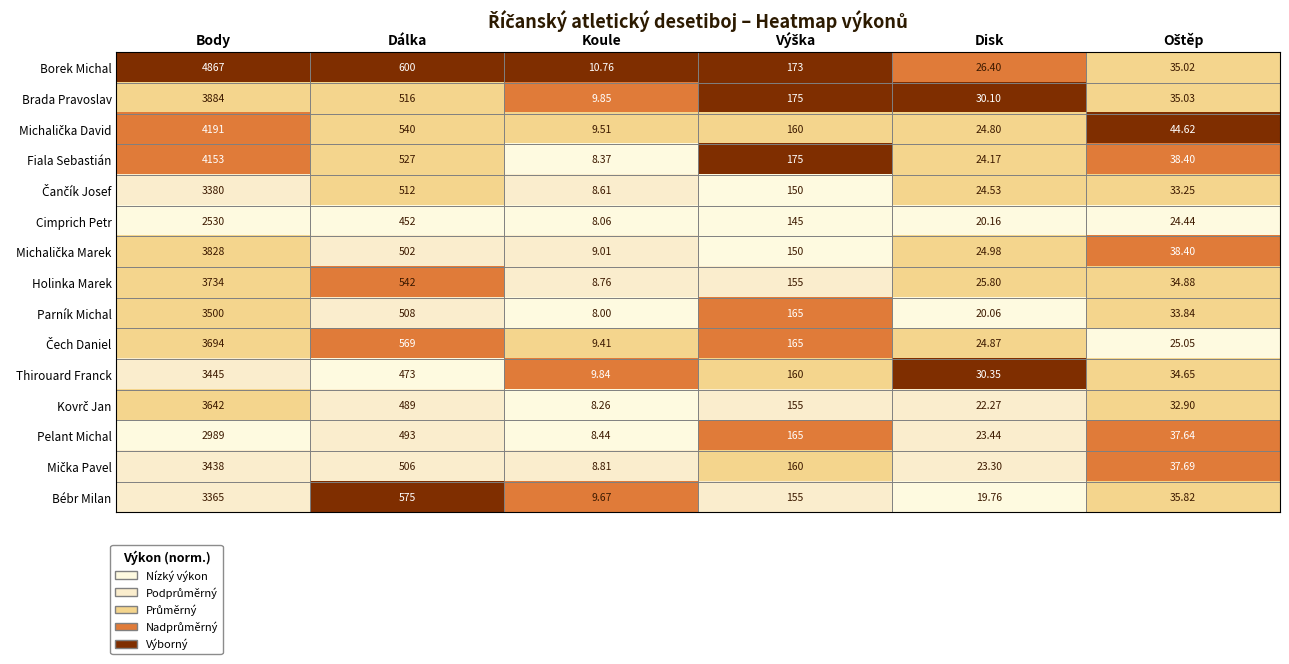

What is the total value across all series at Body?

54640.0